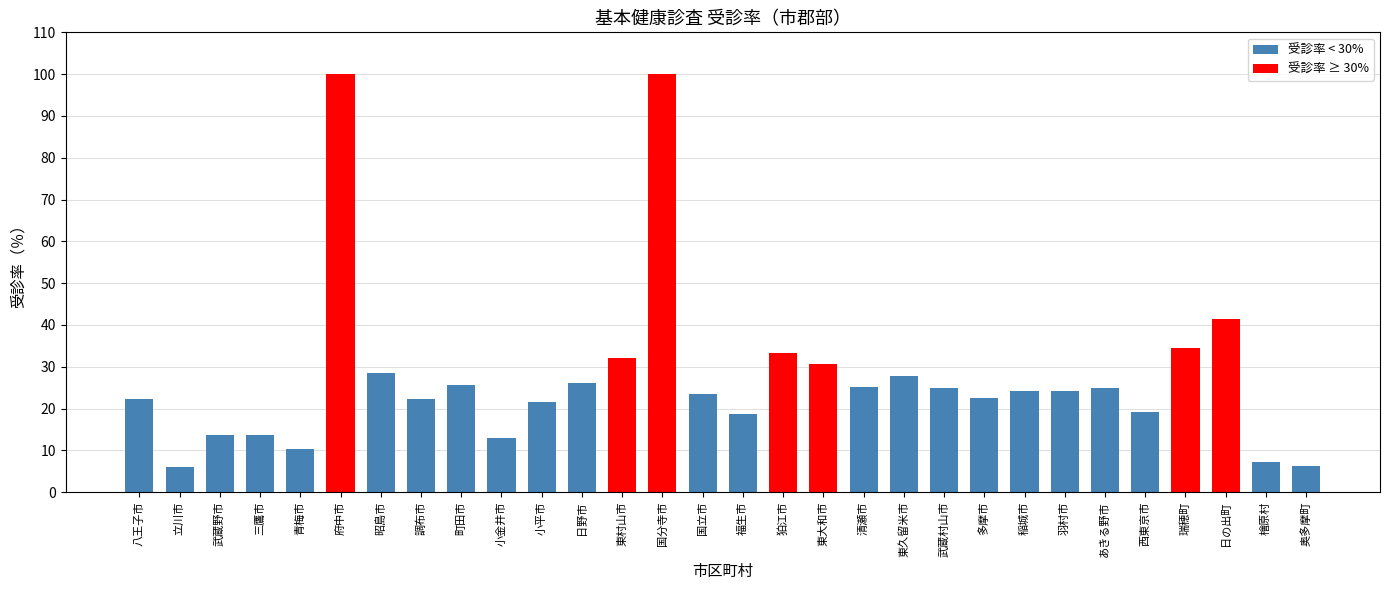

Does the chart contain any negative values?

No